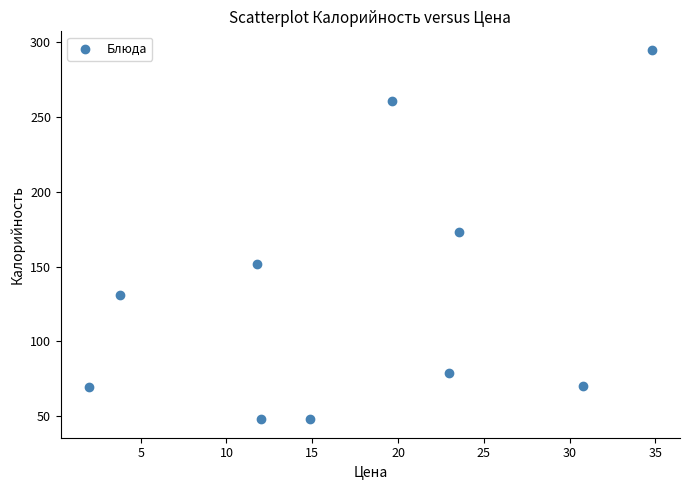

What is the range of Y values (max minus min)?

247.0